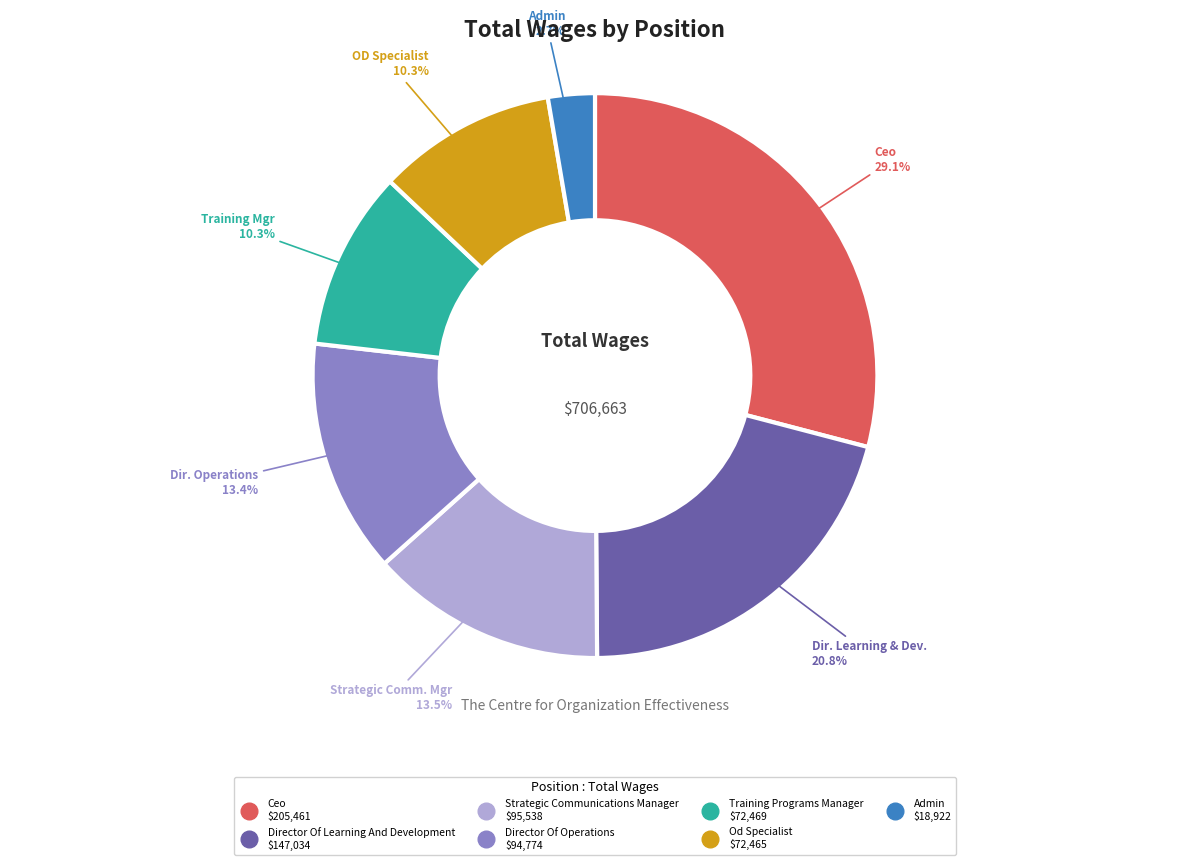

How many segments does this pie chart have?

7